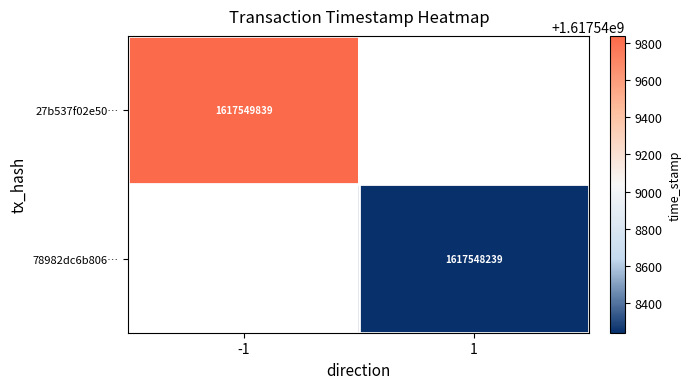

Between 0 and 1, which series saw the biggest shift?

27b537f02e50703901a10bf801be9499ac0fcb5